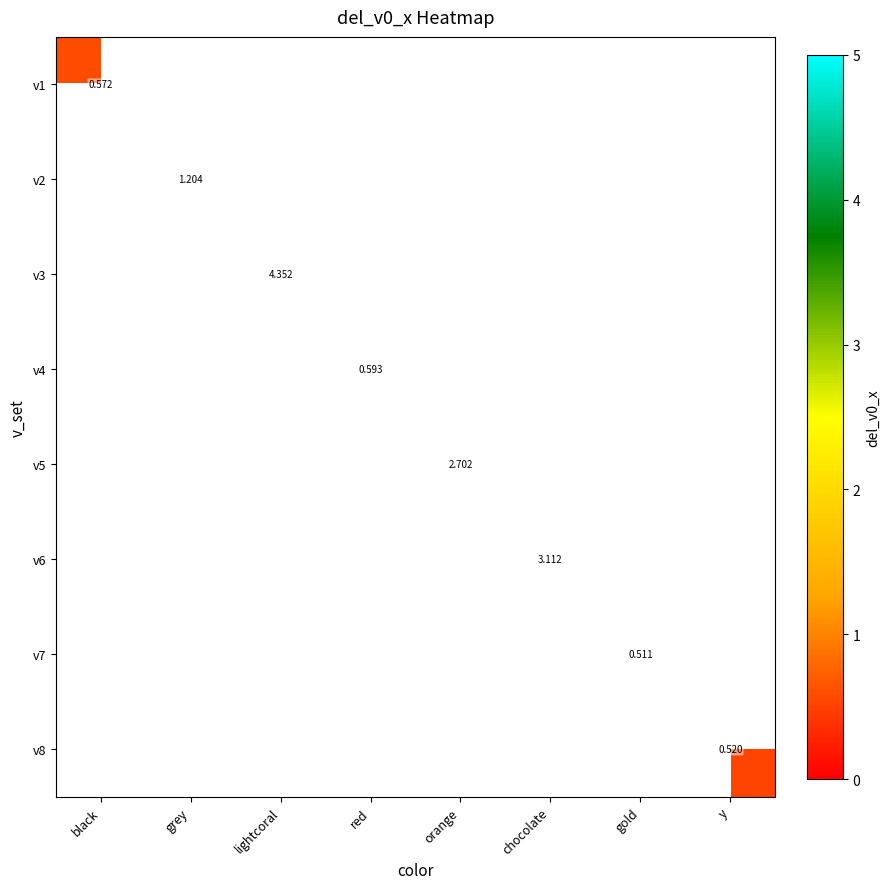

At which category does the chart reach its minimum across all series?

gold